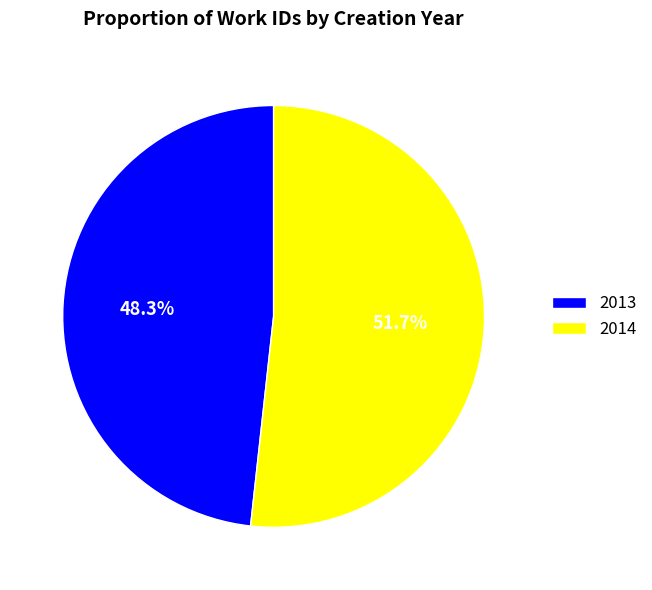

To the nearest percent, what is the combined percentage of 2013 and 2014?

100%